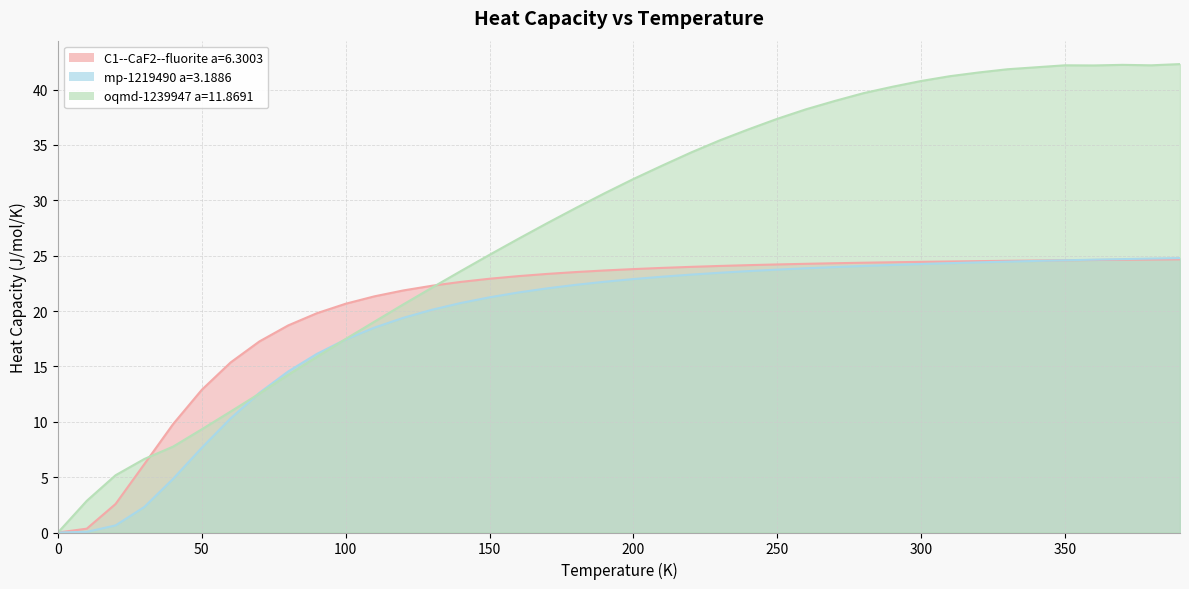

The value of C1--CaF2--fluorite a=6.3003 at 50 is 19.6. True or false?

False